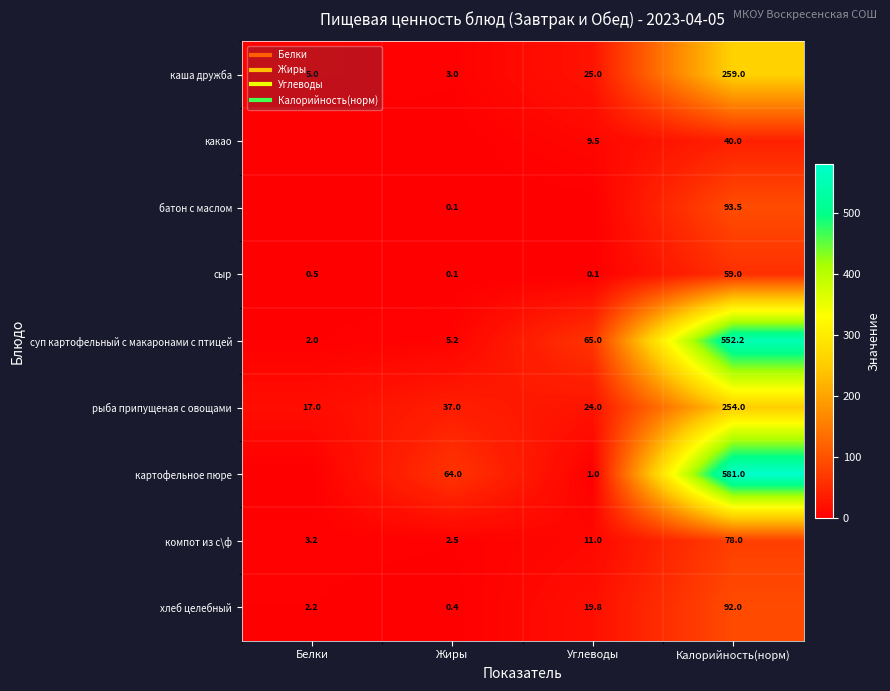

Is it true that картофельное пюре equals 0.0 at Белки?

True